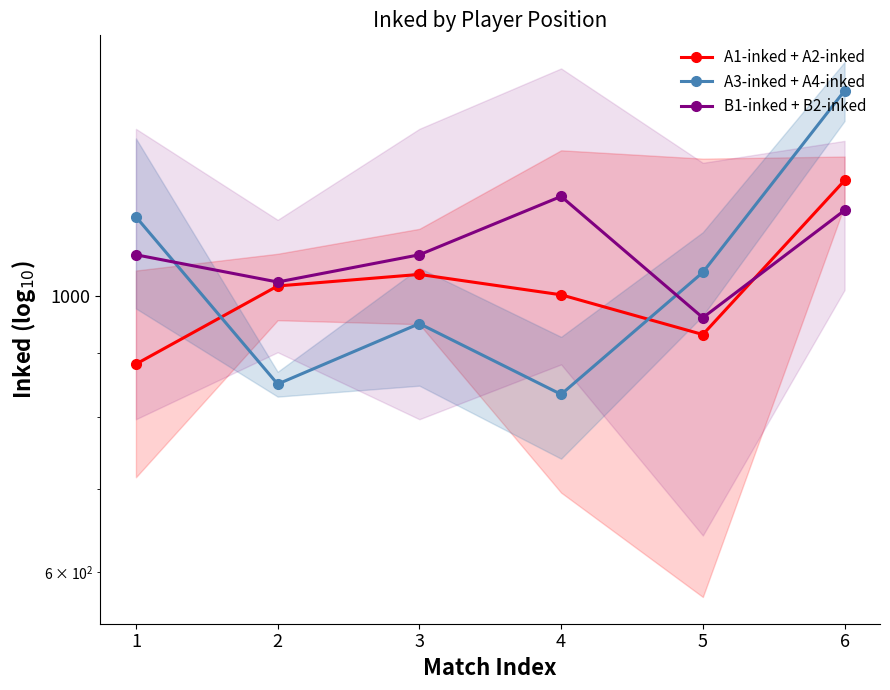

Which series ends up on top after the final intersection of A1-inked + A2-inked and A3-inked + A4-inked?

A3-inked + A4-inked